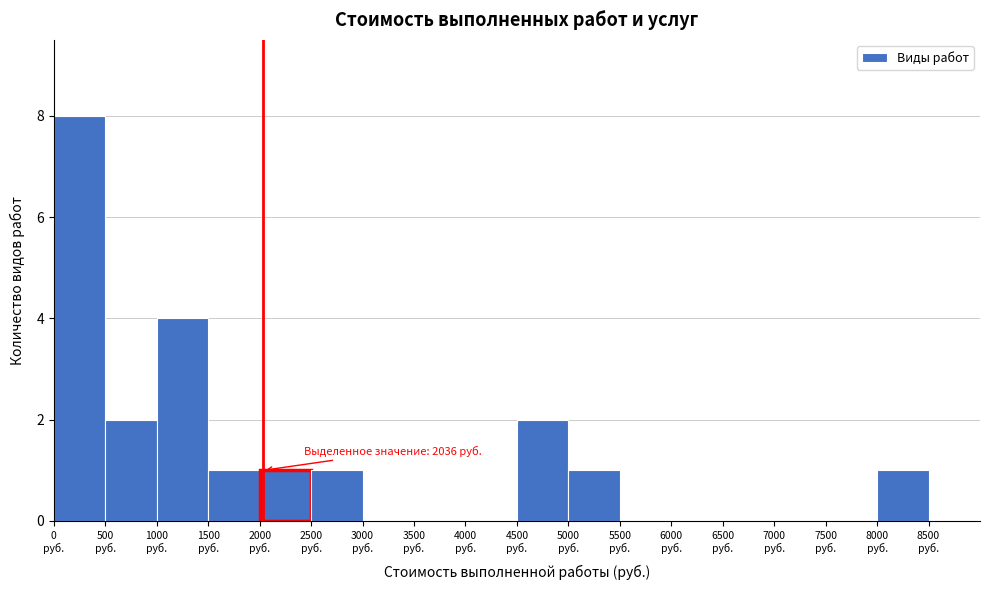

Over which range of the x-axis is the bar tallest?

0 to 500